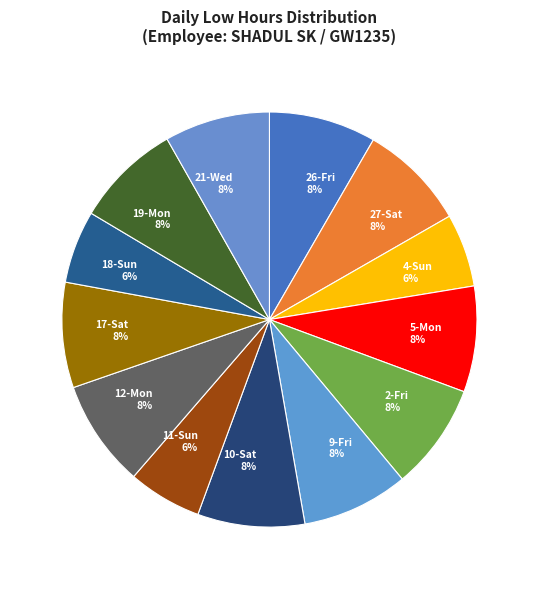

Is it true that 2-Fri is 18% of the pie?

False